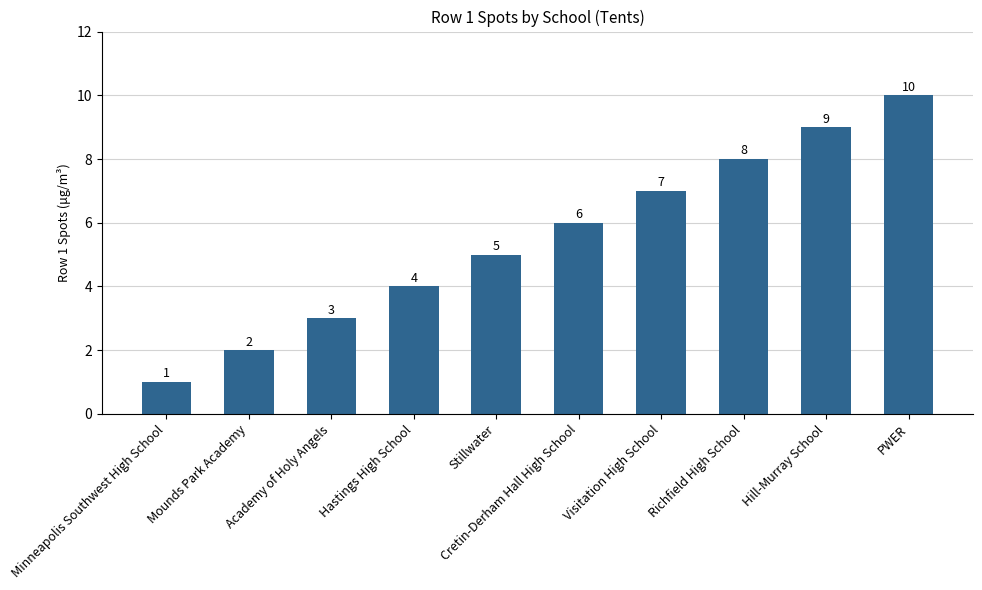

Rank the categories by value from highest to lowest.

PWER, Hill-Murray School, Richfield High School, Visitation High School, Cretin-Derham Hall High School, Stillwater, Hastings High School, Academy of Holy Angels, Mounds Park Academy, Minneapolis Southwest High School